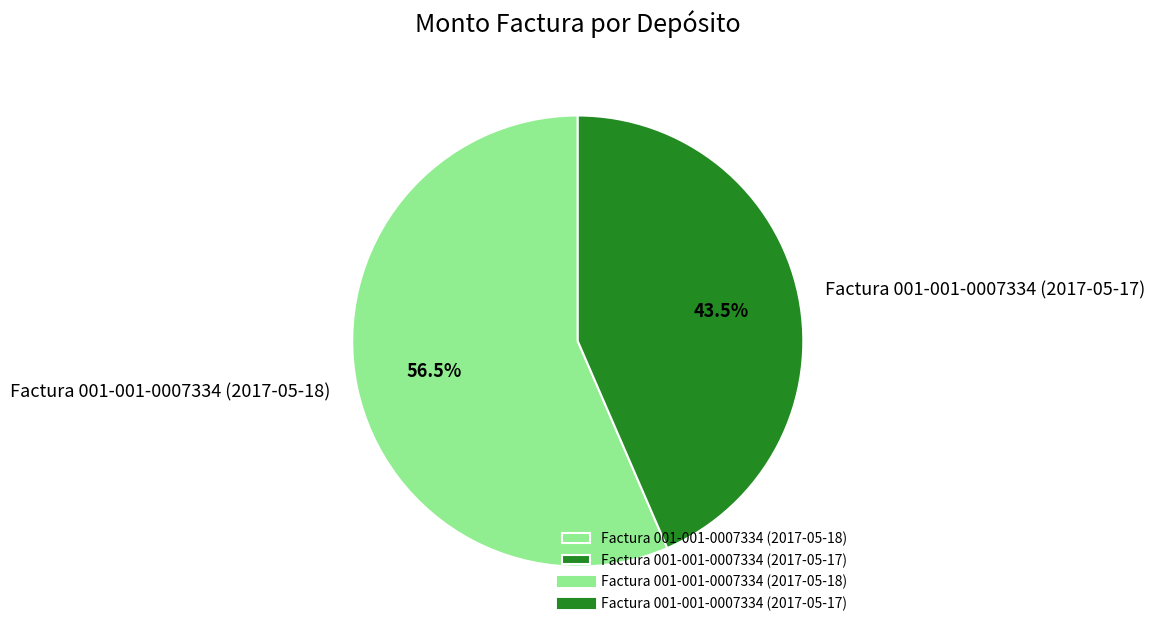

Does Factura 001-001-0007334 (2017-05-17) account for over 50% of the chart?

No